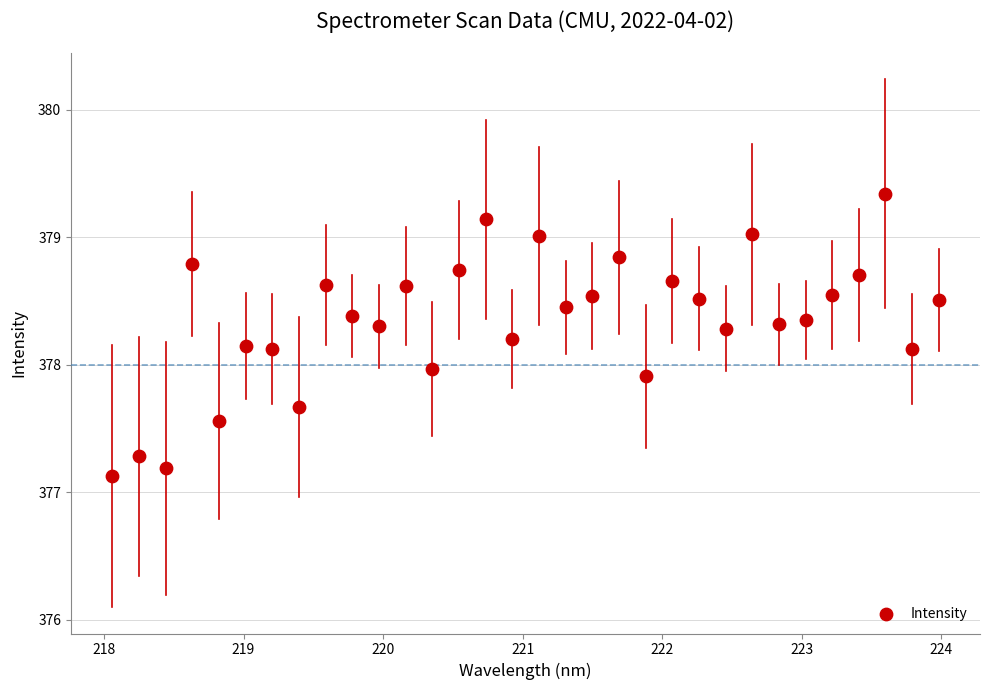

What is the range of X values (max minus min)?

5.9